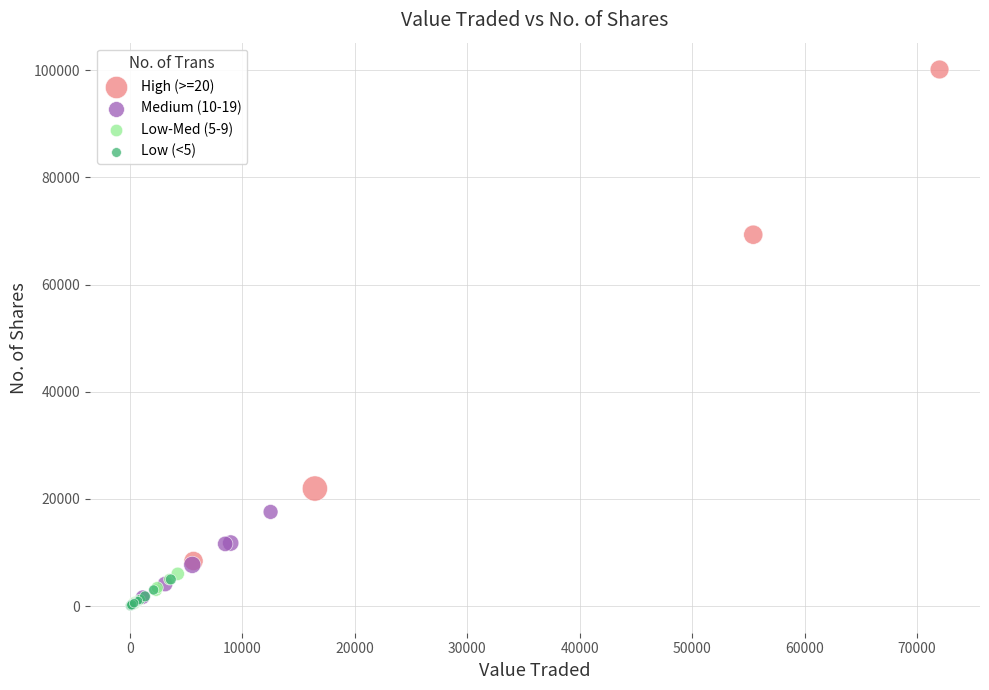

What are all the series names shown in the legend?

High (>=20), Medium (10-19), Low-Med (5-9), Low (<5)